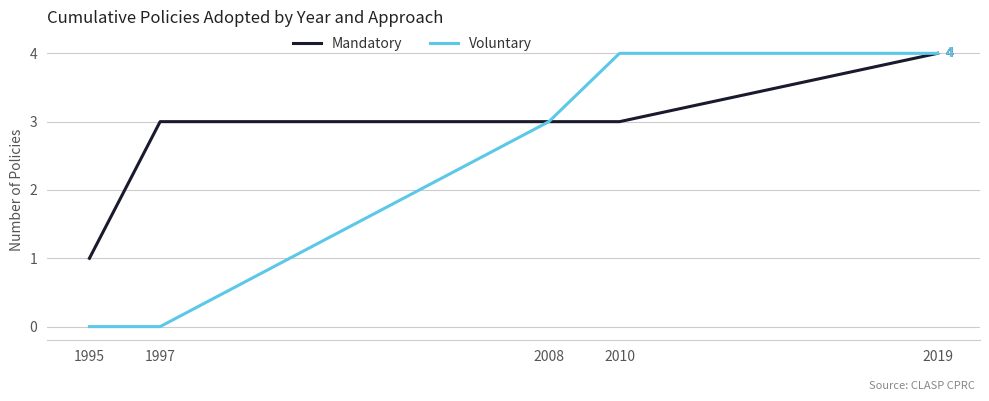

What is the total value across all series at 1995?

1